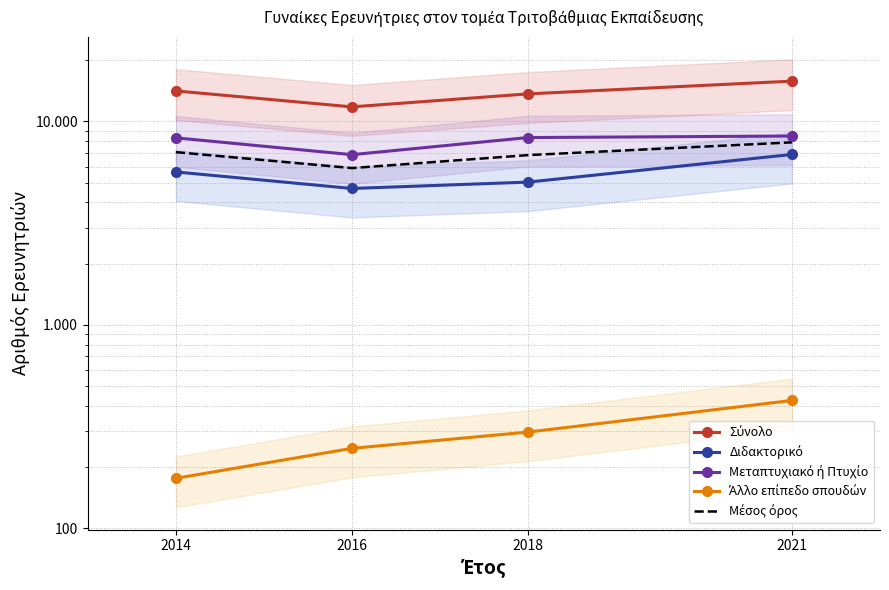

What is the value of the Σύνολο point at the 1st from the left?

14135.0